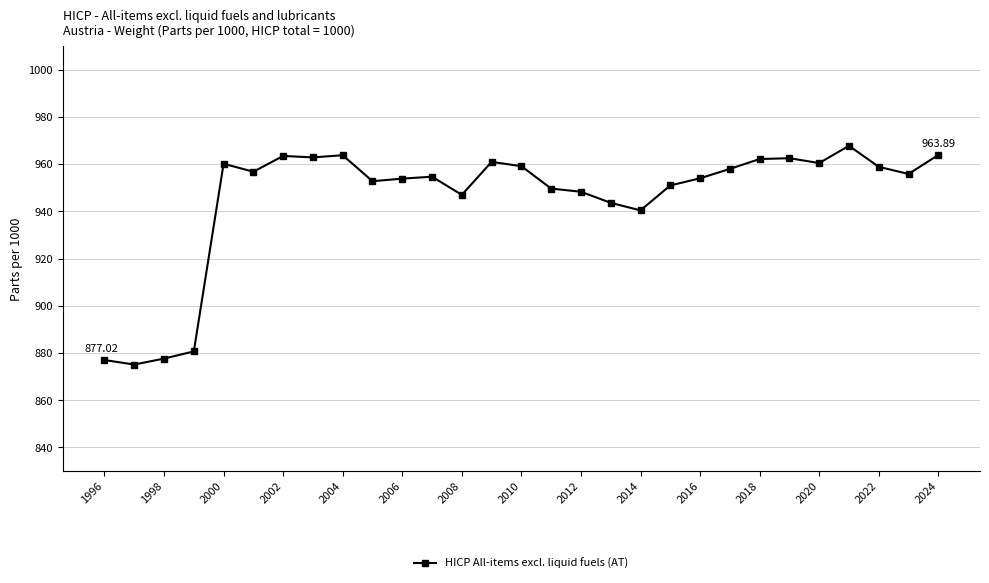

What is the average value?

945.6